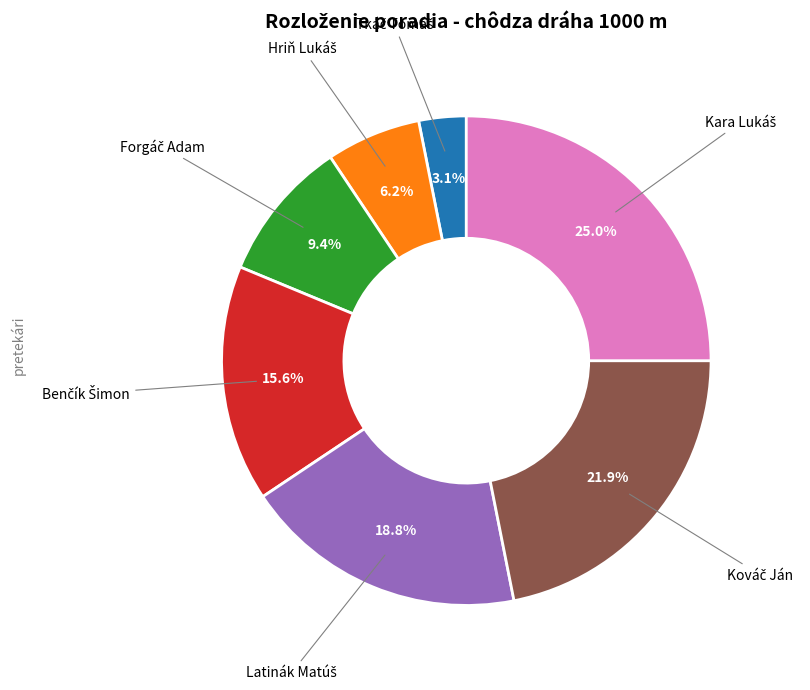

How many segments does this pie chart have?

7